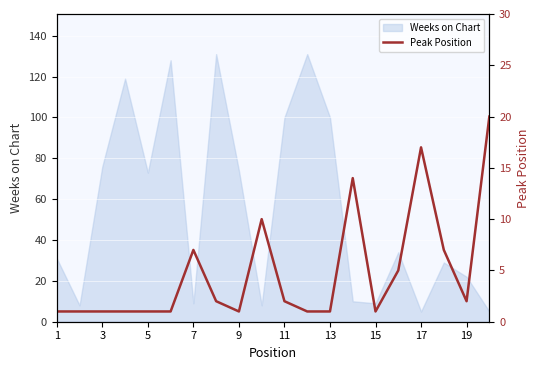

What is the highest value of the Weeks on Chart series?

131